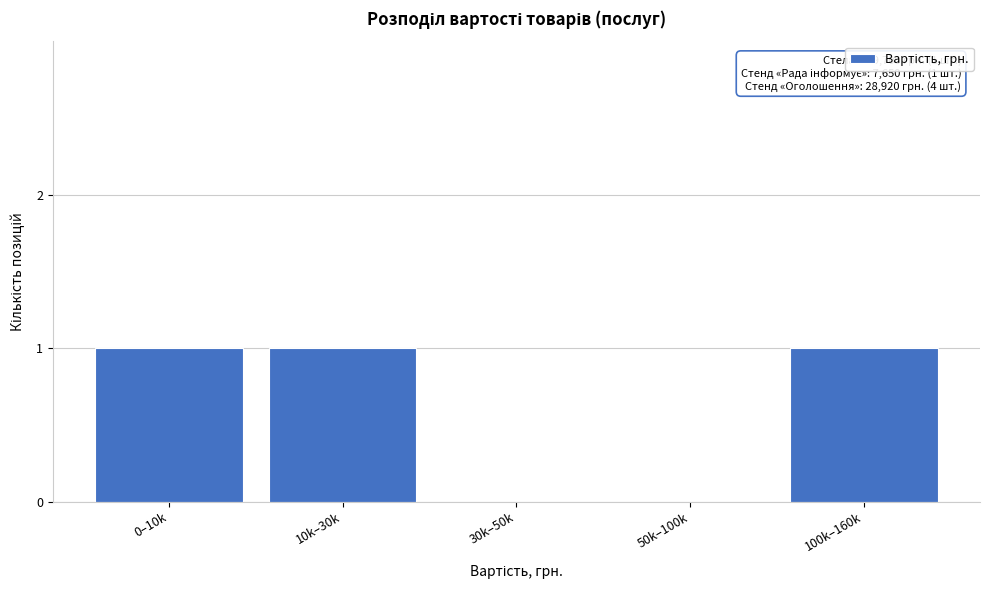

Reading left to right, extract all data points from this chart.

0–10k=1	10k–30k=1	30k–50k=0	50k–100k=0	100k–160k=1